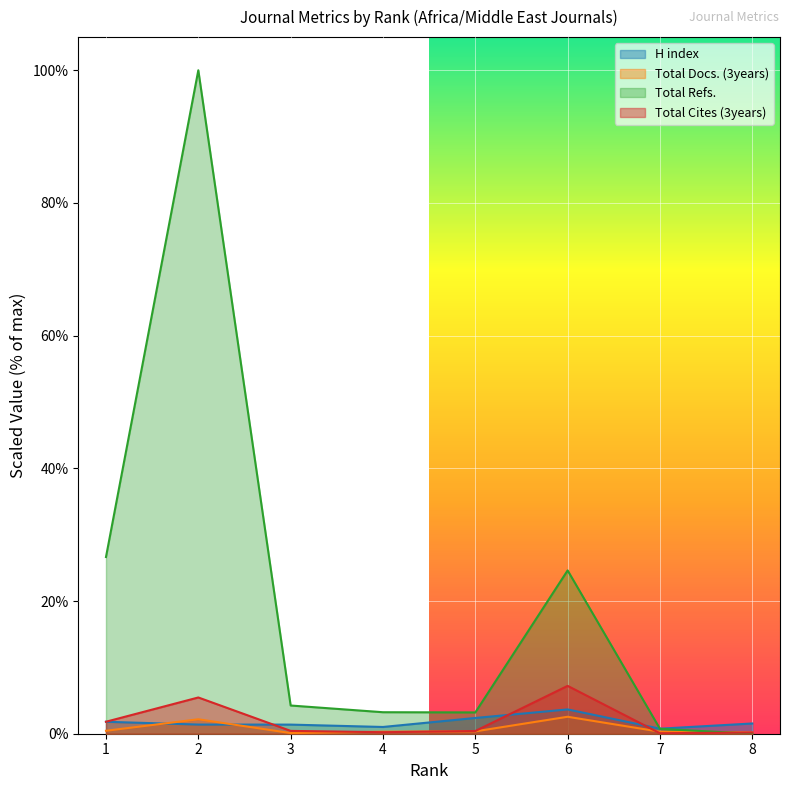

Between 4 and 2, which is larger?

2